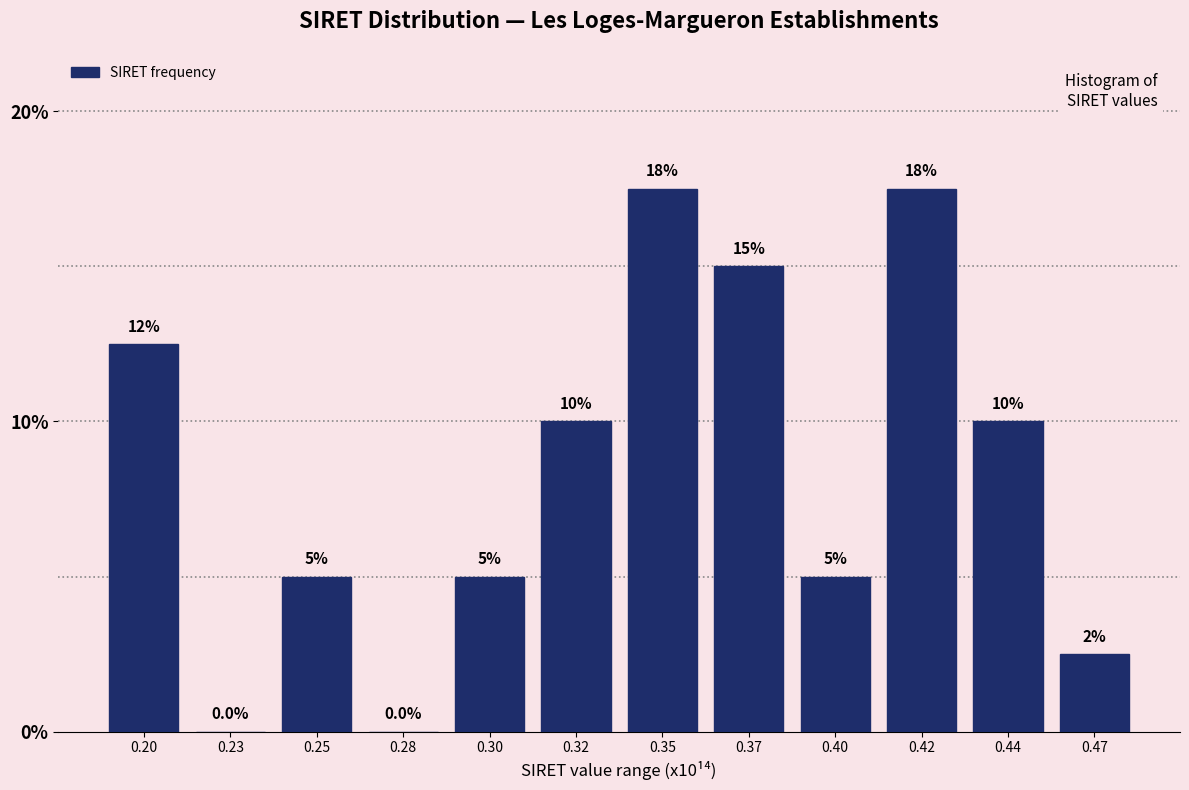

Reading left to right, transcribe all the data shown in this chart.

0.20=12.5	0.23=0.0	0.25=5.0	0.28=0.0	0.30=5.0	0.32=10.0	0.35=17.5	0.37=15.0	0.40=5.0	0.42=17.5	0.44=10.0	0.47=2.5